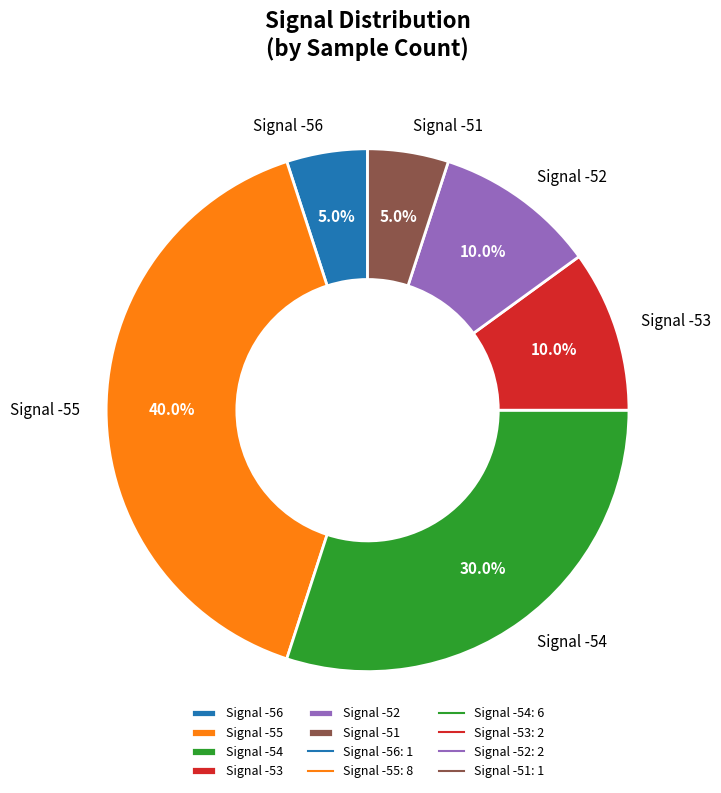

Does Signal -52 represent more than half of the total?

No